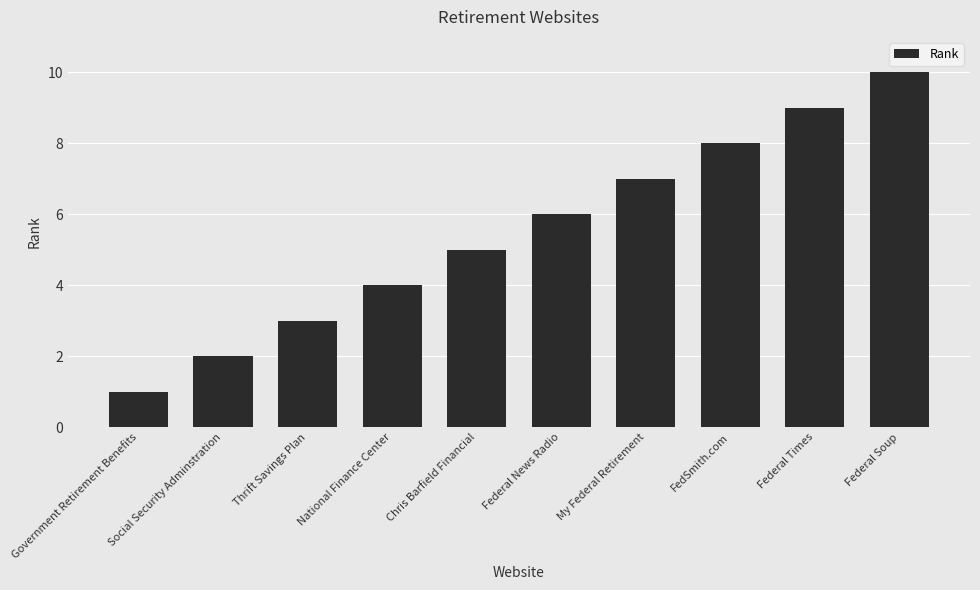

How many data points are less than 6?

5